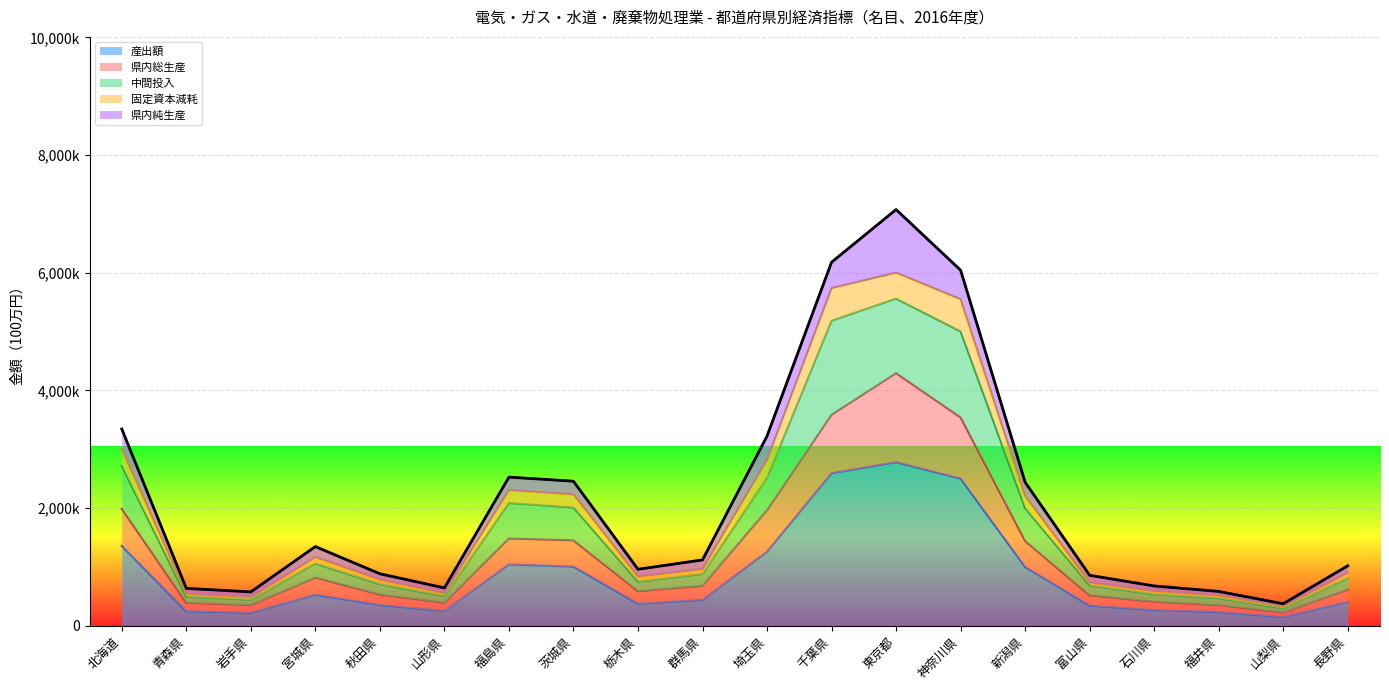

Is the value of 県内総生産 at 東京都 greater than the value of 固定資本減耗 at 青森県?

Yes